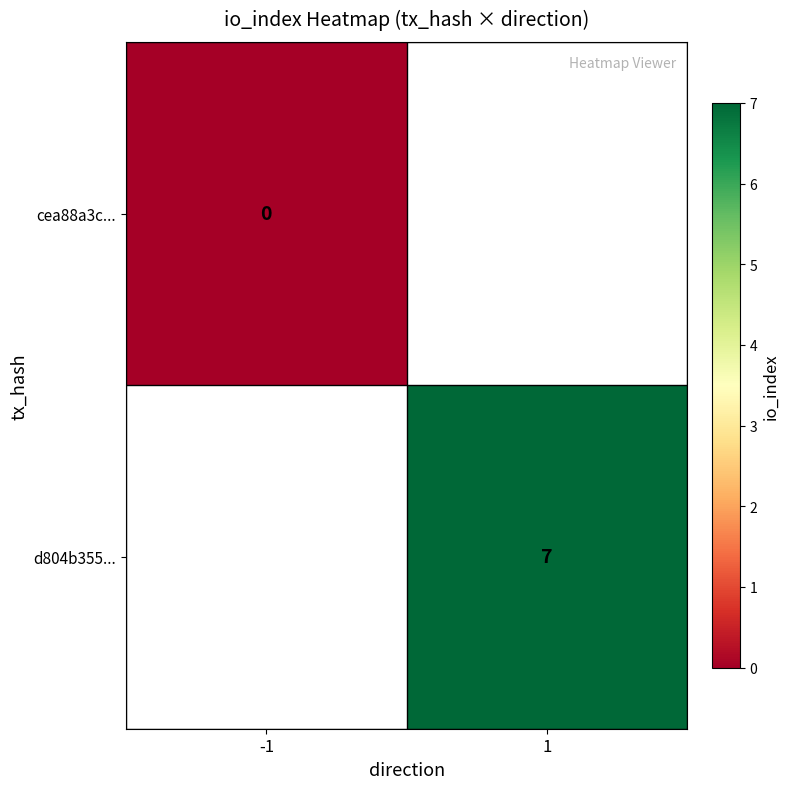

Is the value of d804b355... at 1 greater than the value of cea88a3c... at -1?

Yes